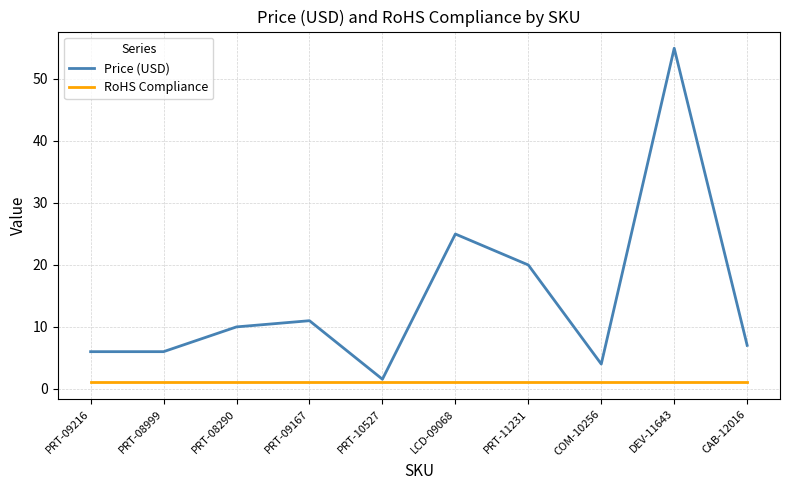

At which label does Price (USD) first exceed 9?

PRT-08290